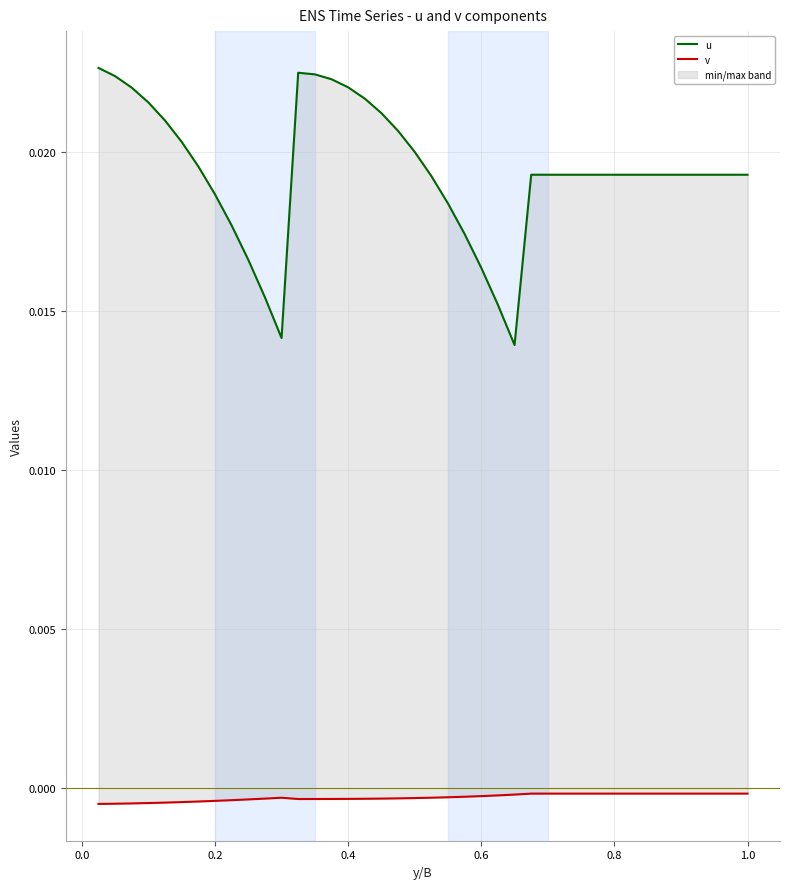

True or false: v and u intersect in this chart.

False